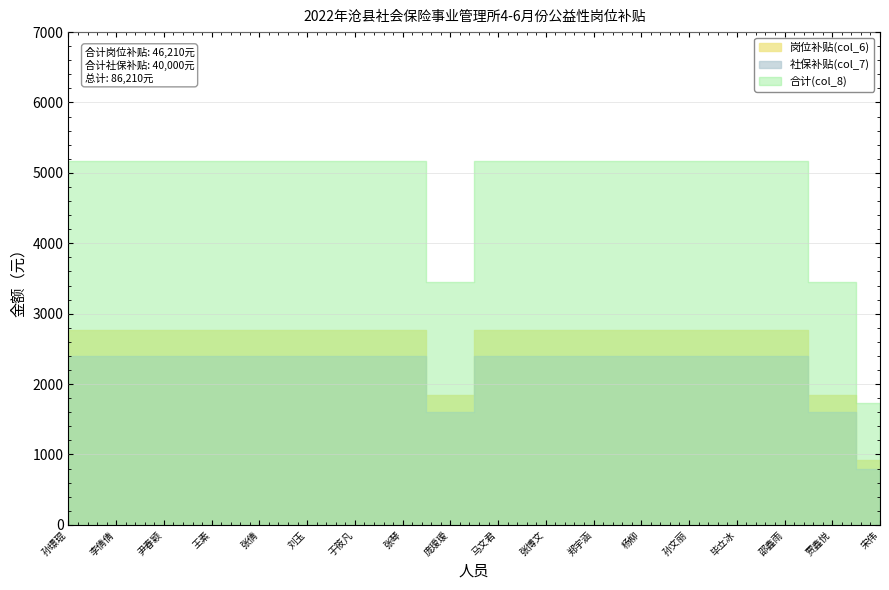

At which category does the chart reach its minimum across all series?

宋伟